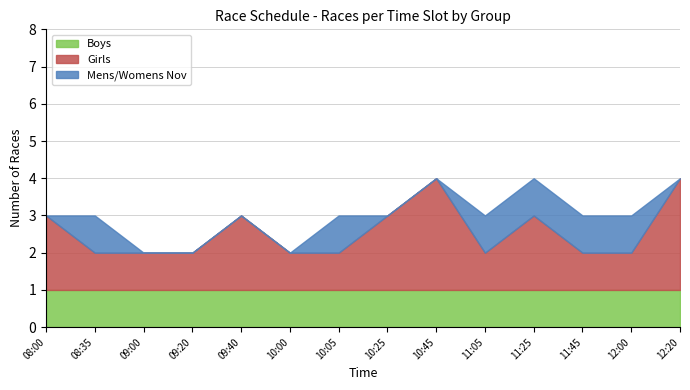

At which category is the sum across all series the highest?

10:45